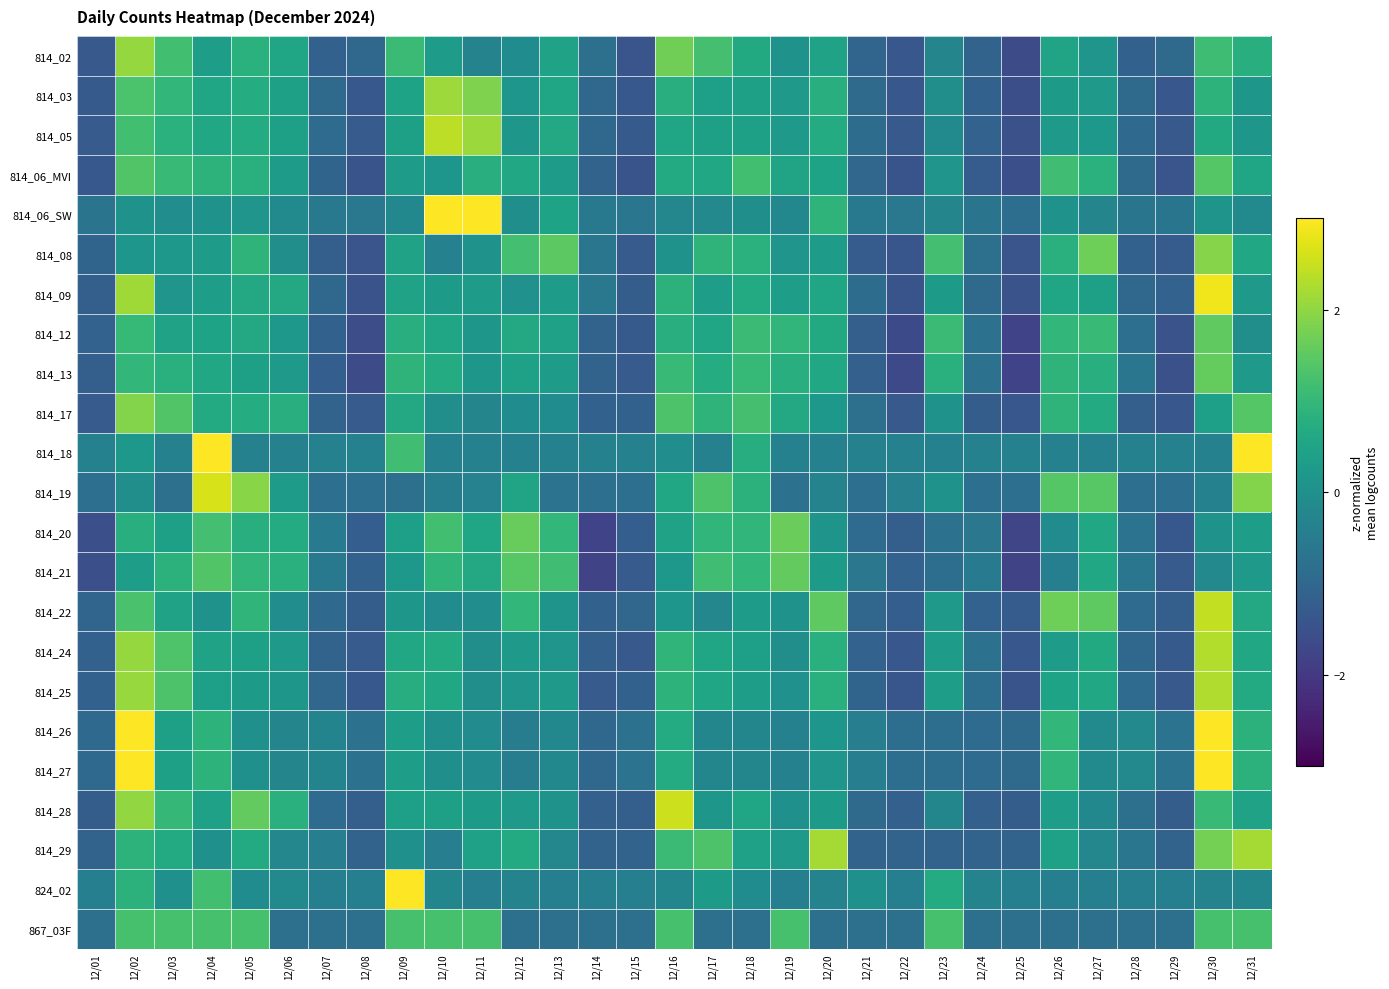

Which series changed the most between 12/29 and 12/30?

814_09